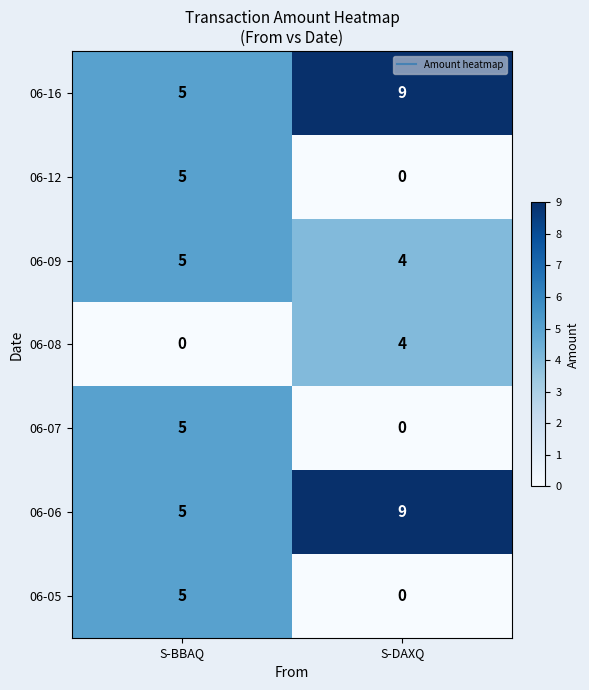

At which category is the sum across all series the highest?

S-BBAQ